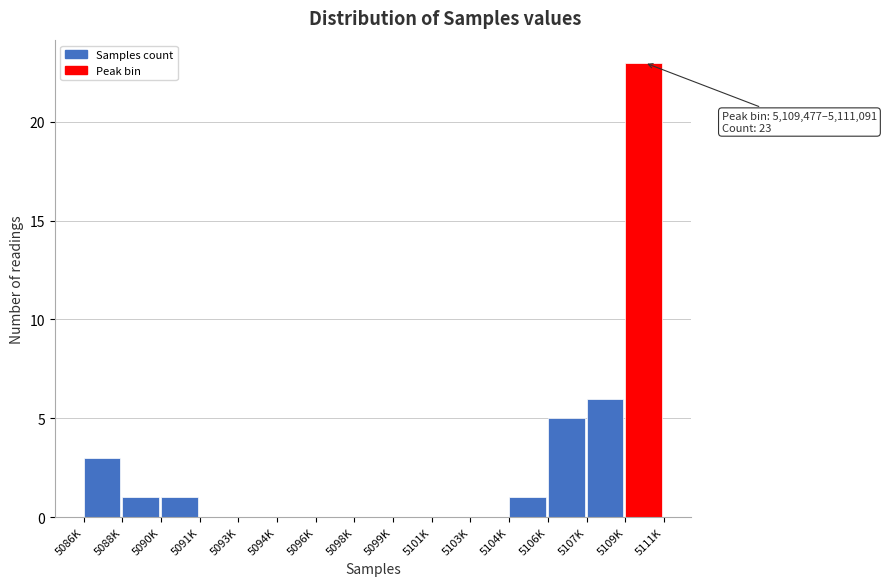

Reading right to left, list all the values displayed in this chart.

5109K=23	5107K=6	5106K=5	5104K=1	5103K=0	5101K=0	5099K=0	5098K=0	5096K=0	5094K=0	5093K=0	5091K=0	5090K=1	5088K=1	5086K=3